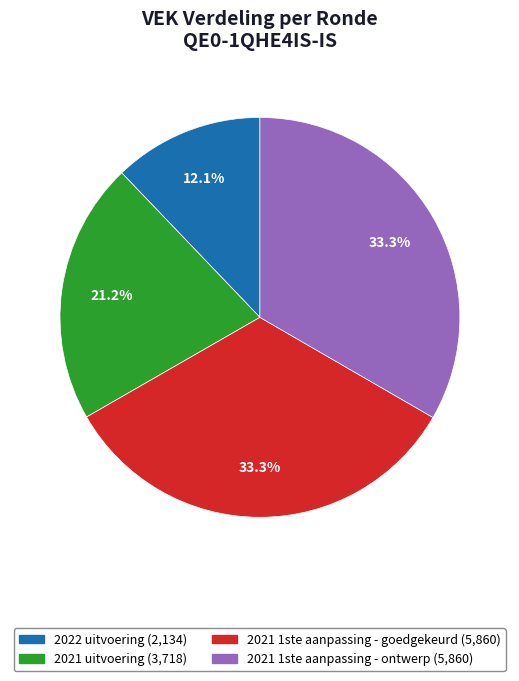

Does 2021 1ste aanpassing - goedgekeurd account for over 50% of the chart?

No